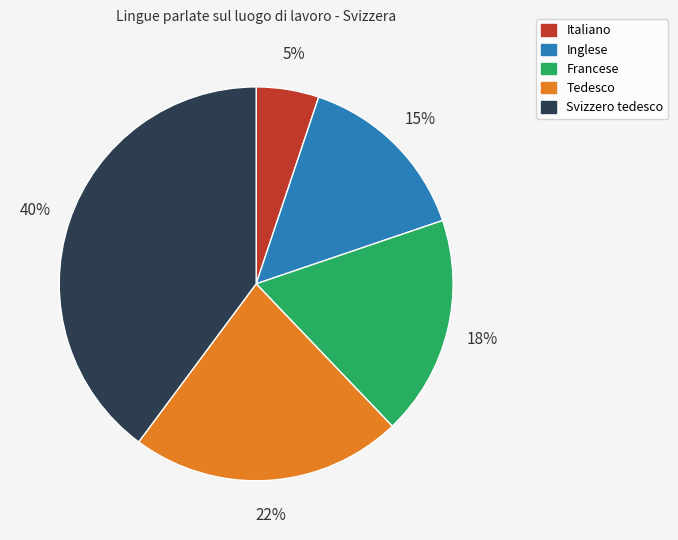

True or false: Italiano accounts for 1% of the total.

False